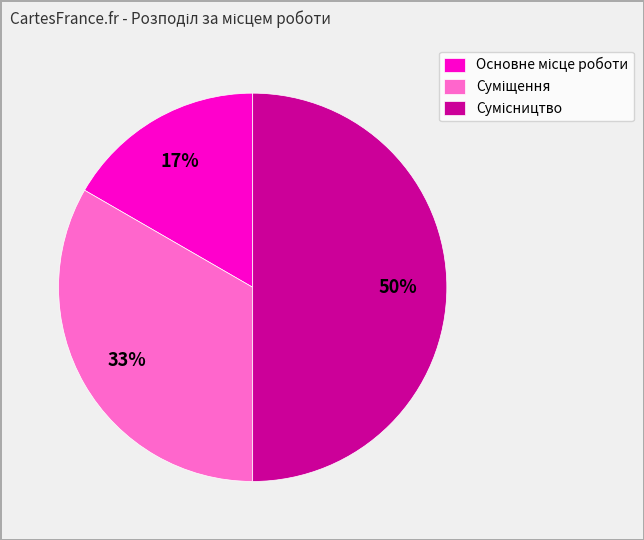

To the nearest percent, what is the difference between the largest and smallest slice percentages?

33%